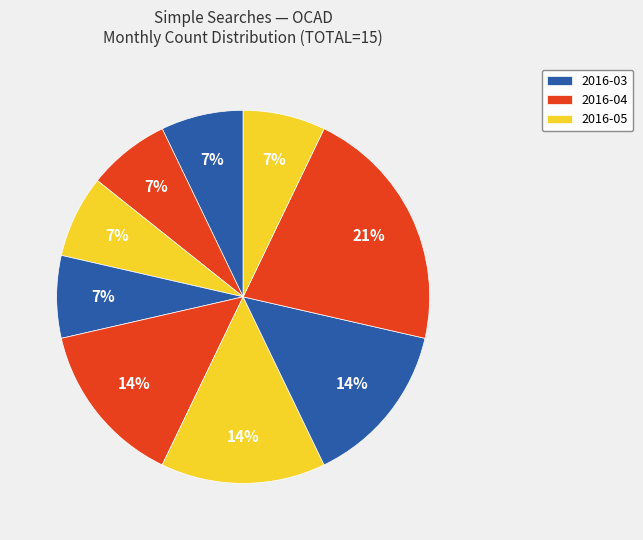

Is there any slice that represents more than half of the pie?

No